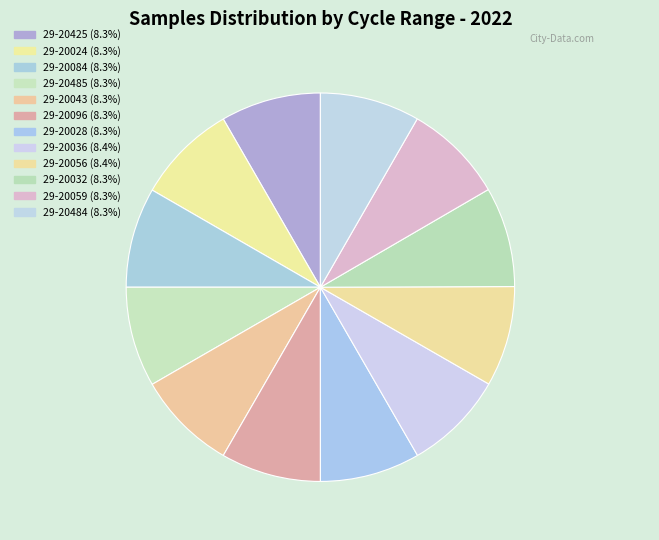

Count the number of slices in the pie.

12